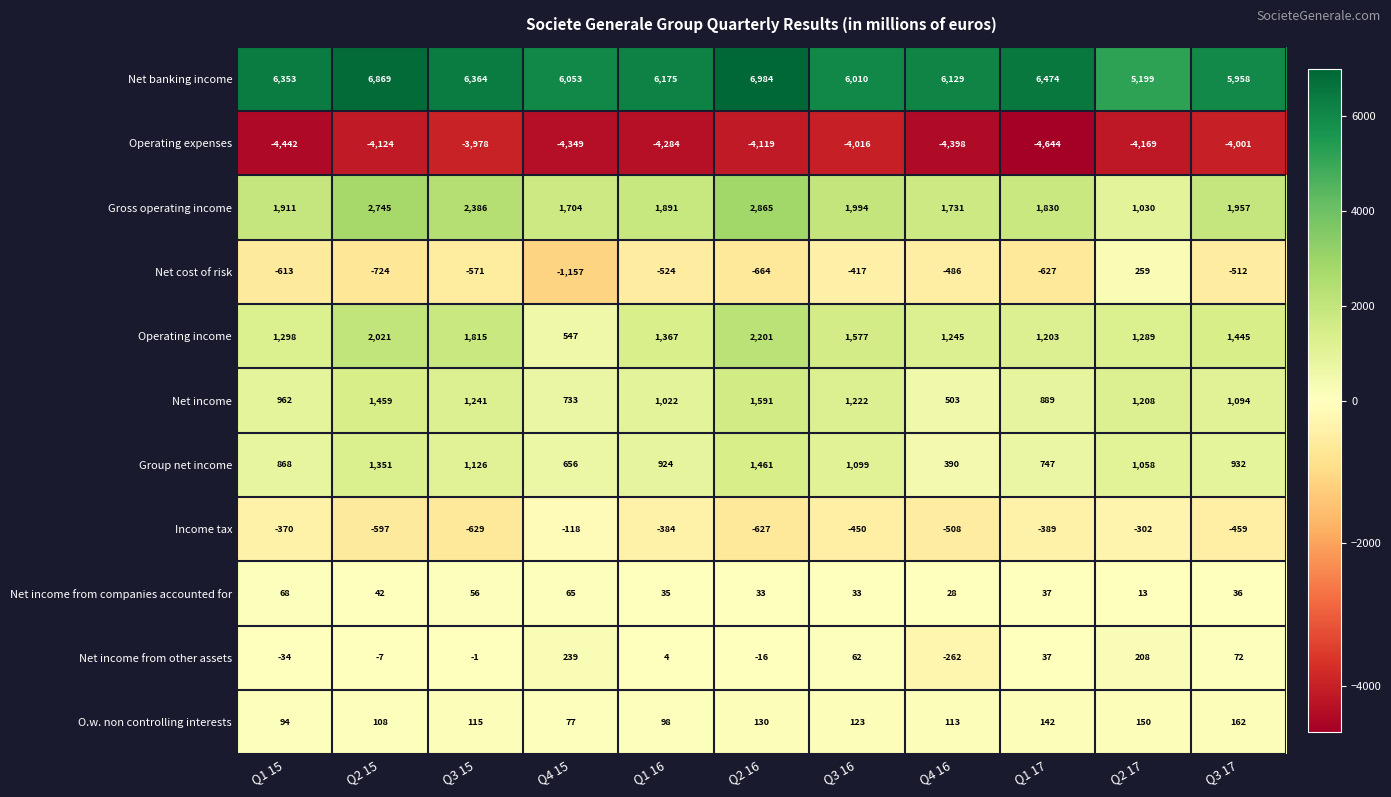

Is it true that Net income equals 1739 at Q1 16?

False